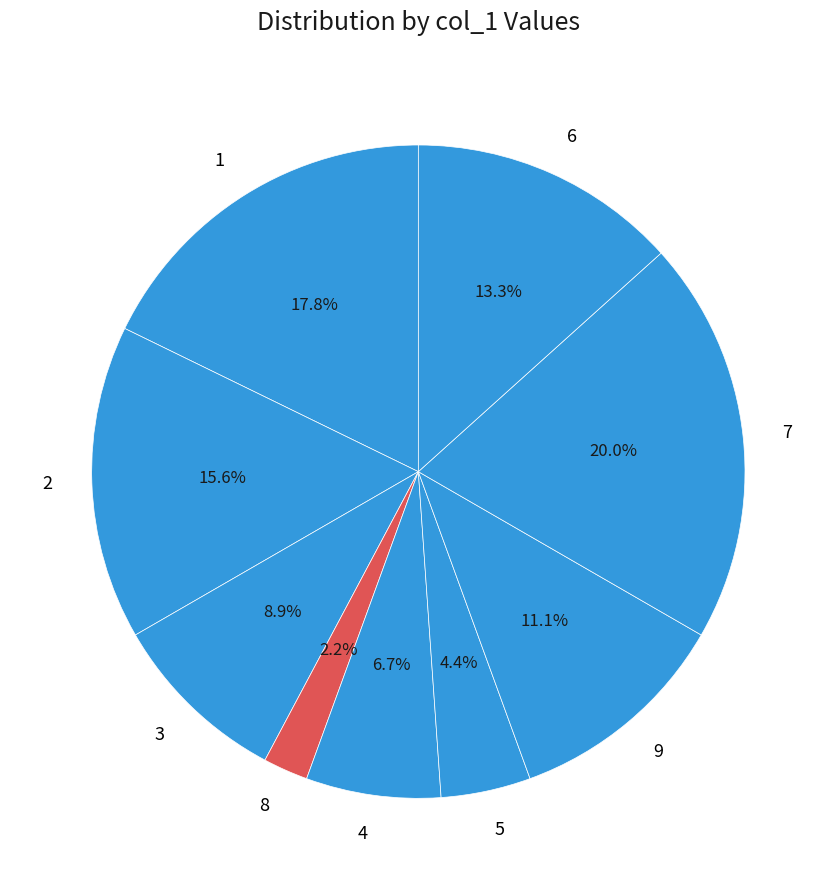

To the nearest percent, what is the difference between the 6 and 7 slice percentages?

7%